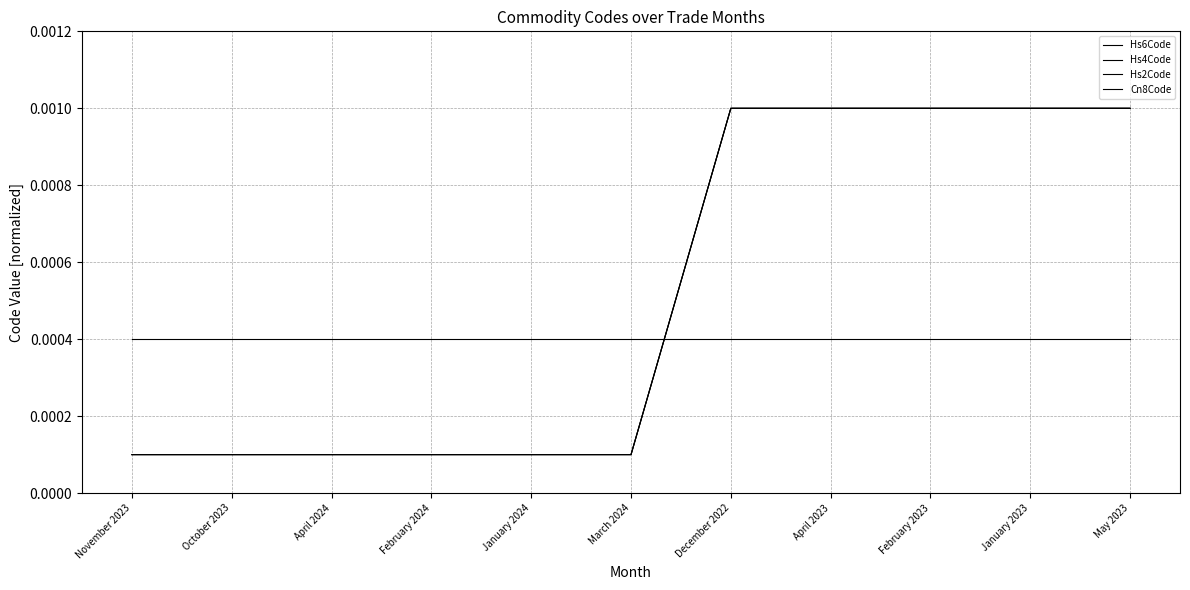

Reading left to right, transcribe all the data shown in this chart.

Hs6Code: 0.0	0.0	0.0	0.0	0.0	0.0	0.0	0.0	0.0	0.0	0.0
Hs4Code: 0.0	0.0	0.0	0.0	0.0	0.0	0.0	0.0	0.0	0.0	0.0
Hs2Code: 0.0	0.0	0.0	0.0	0.0	0.0	0.0	0.0	0.0	0.0	0.0
Cn8Code: 0.0	0.0	0.0	0.0	0.0	0.0	0.0	0.0	0.0	0.0	0.0